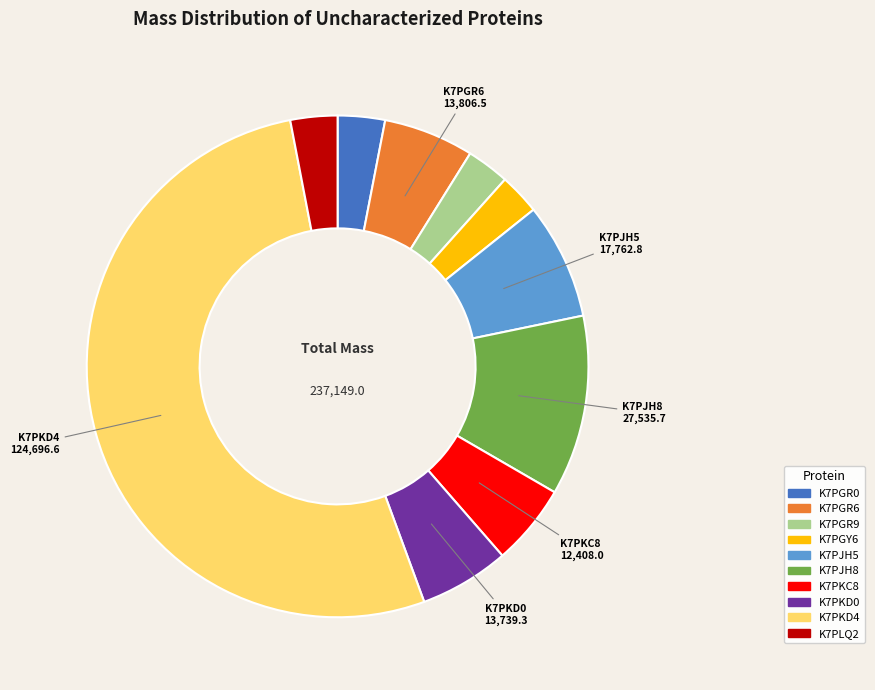

Count the number of slices in the pie.

10